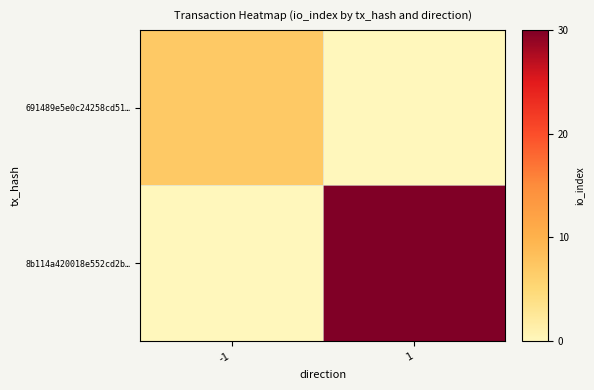

What is the greatest value displayed?

30